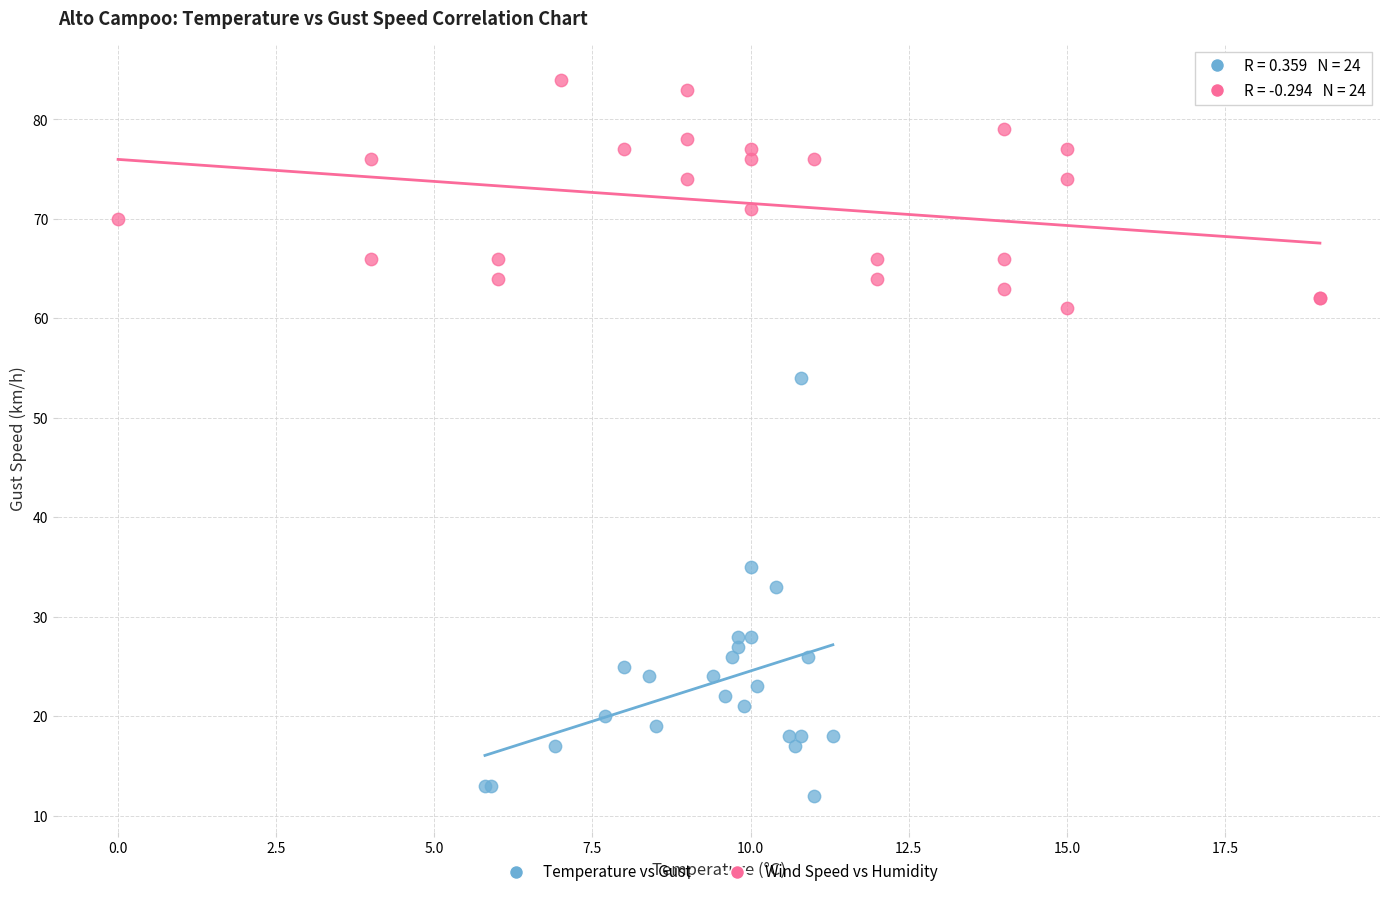

Which series reaches the minimum Y coordinate?

Temperature vs Gust